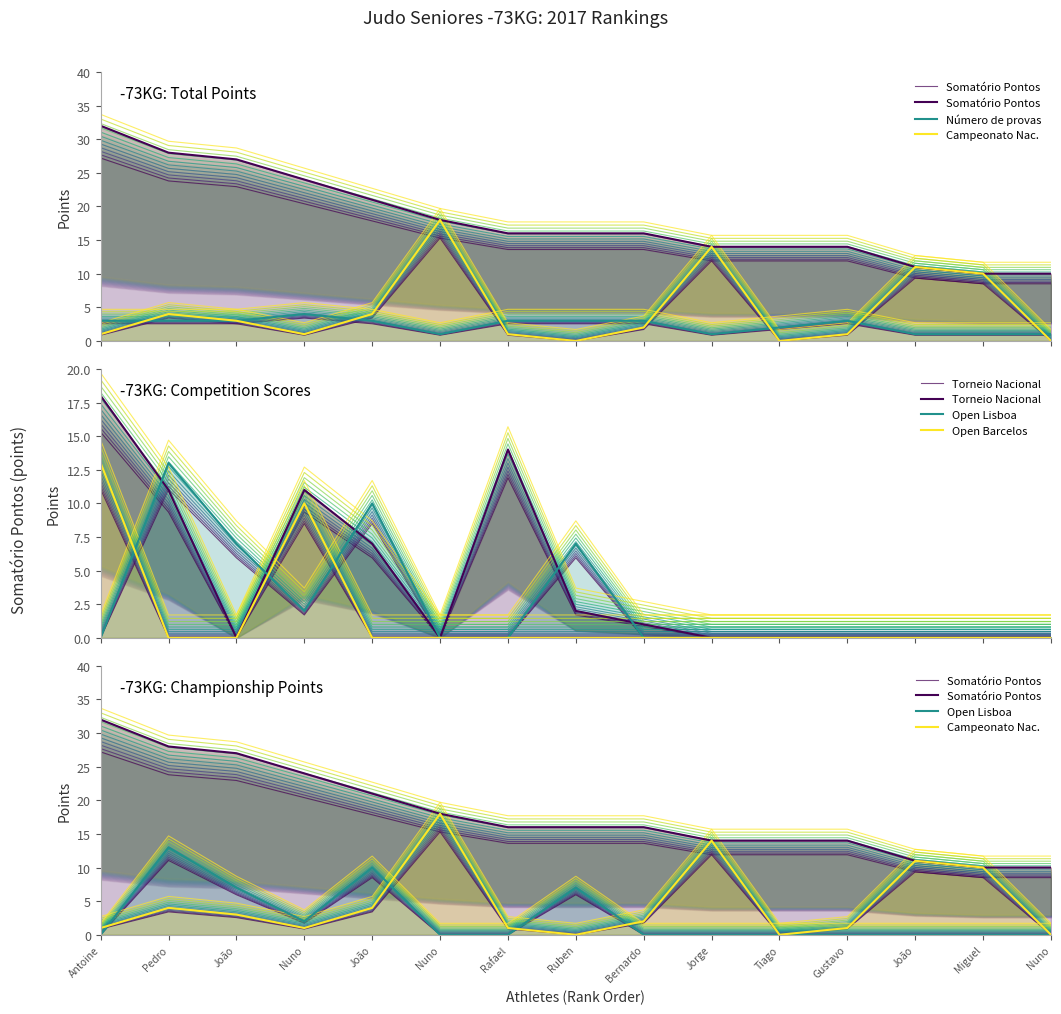

How many Número de provas values are between 1 and 3?

14